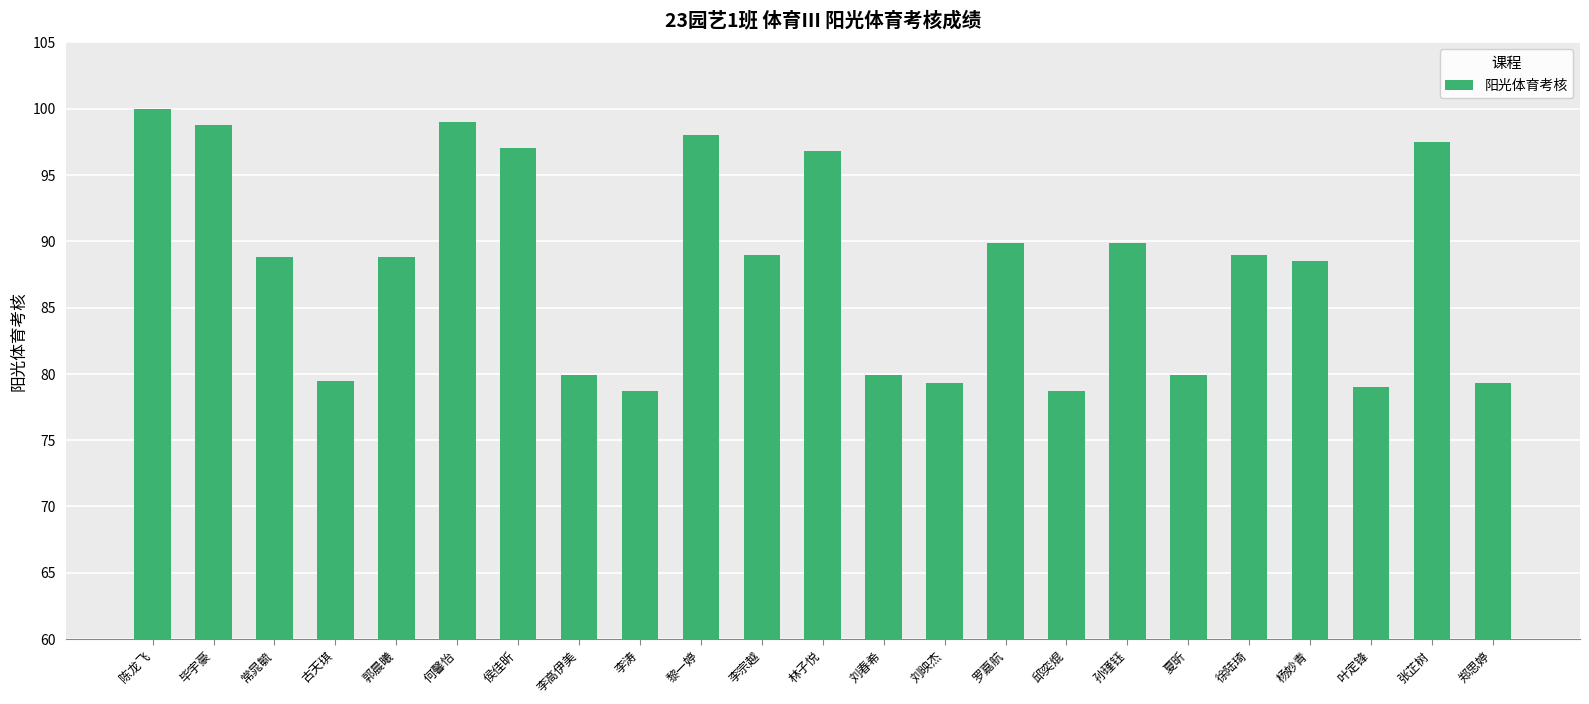

Read the value at 毕宇豪.

98.8